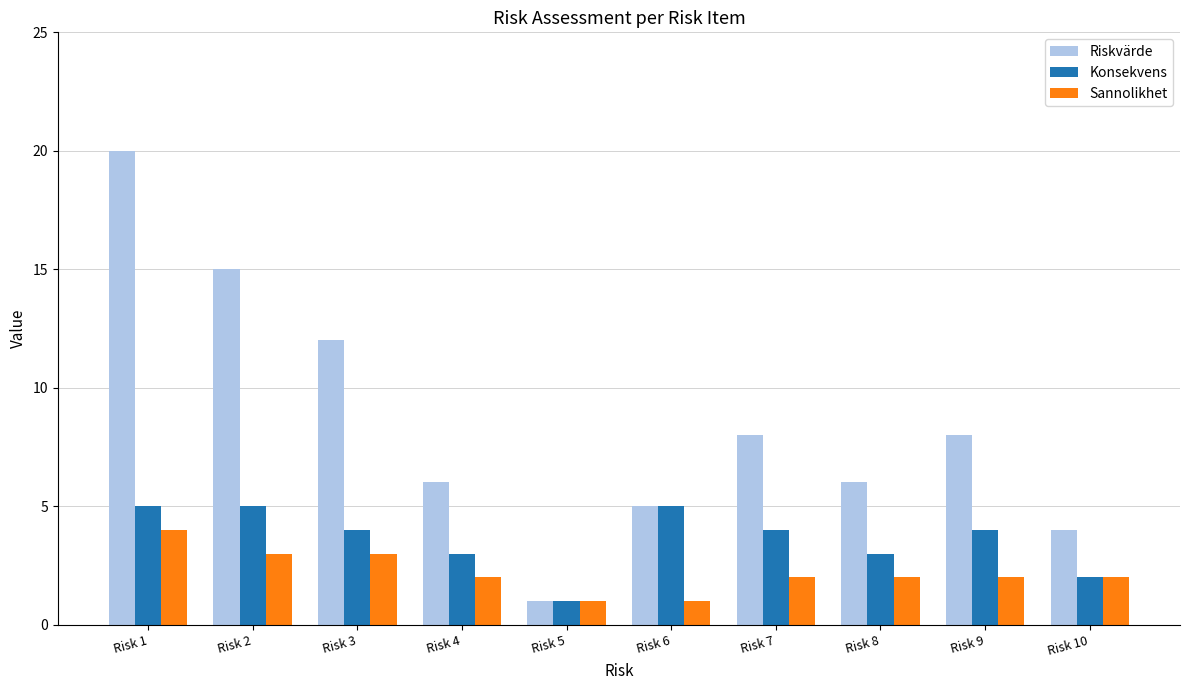

What is the difference between the second highest and second lowest values in the Riskvärde series?

11